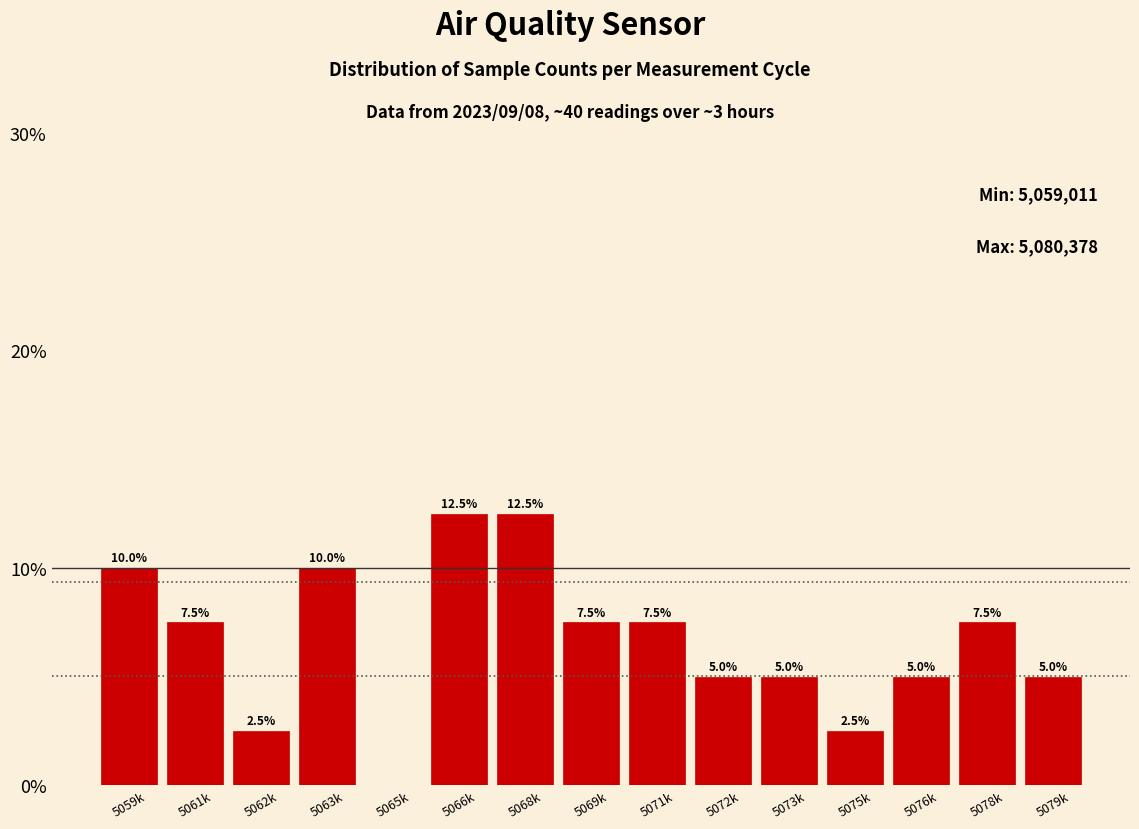

Reading left to right, list all the values displayed in this chart.

5059k=10.0	5061k=7.5	5062k=2.5	5063k=10.0	5065k=0.0	5066k=12.5	5068k=12.5	5069k=7.5	5071k=7.5	5072k=5.0	5073k=5.0	5075k=2.5	5076k=5.0	5078k=7.5	5079k=5.0